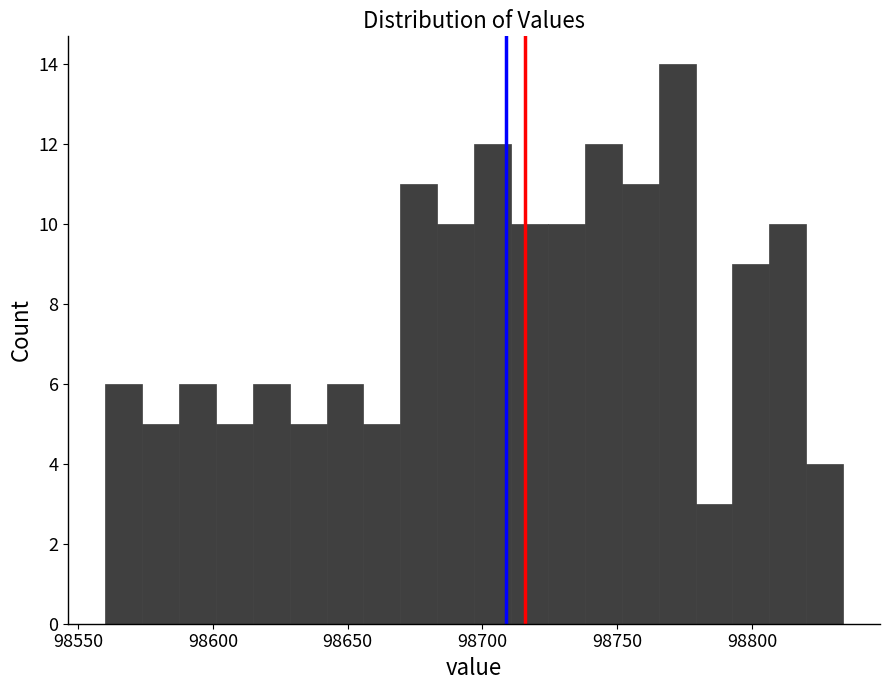

Read against the x-axis, roughly where is the centre of the tallest bar?

98770